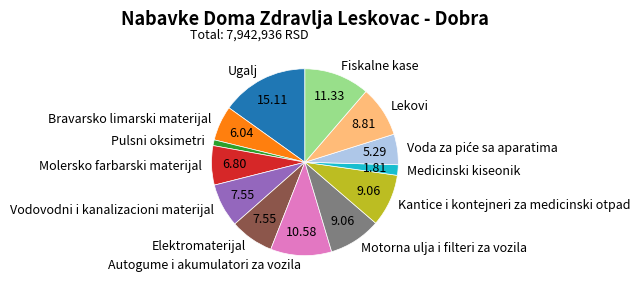

Is the sum of Fiskalne kase and Ugalj greater than half?

No